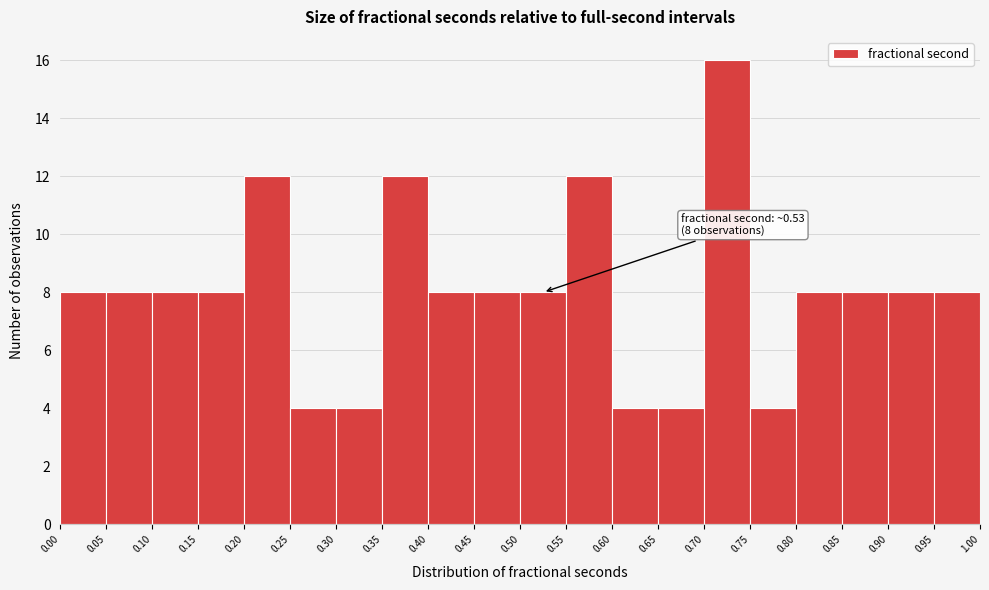

Which range on the x-axis has the tallest bar?

0.70 to 0.75